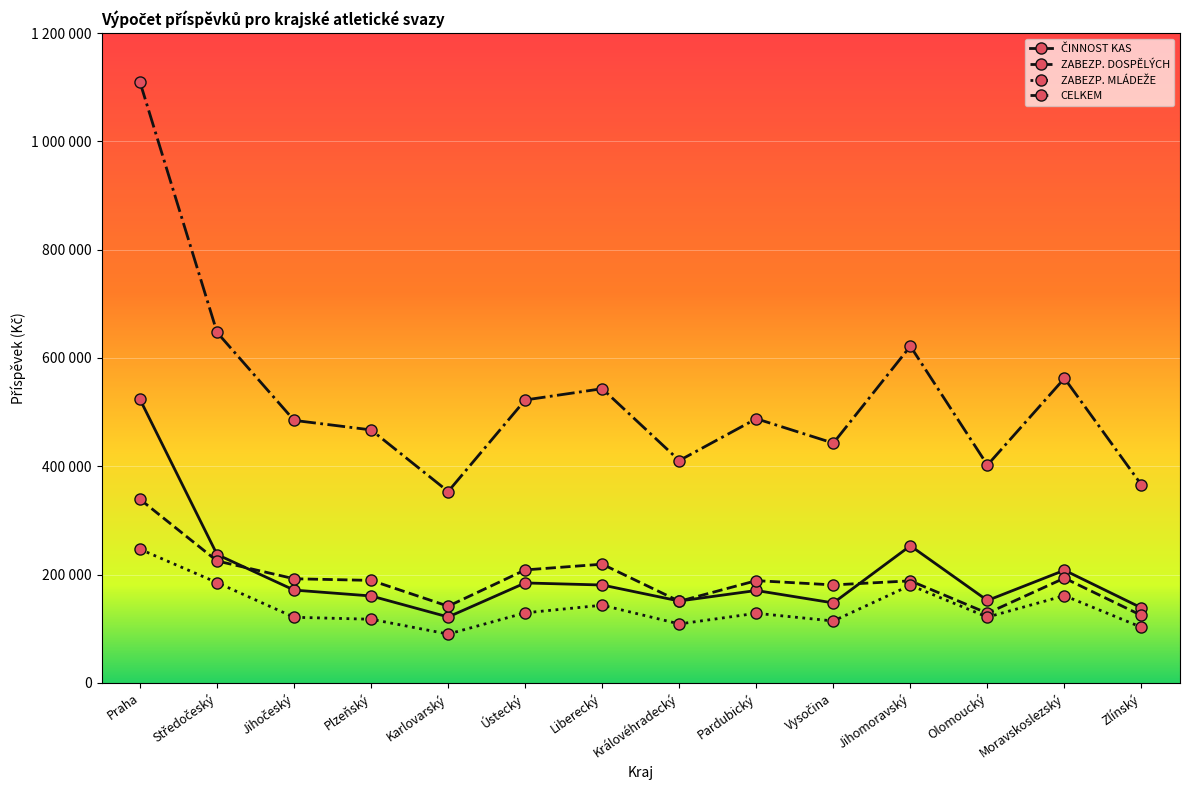

The ZABEZP. DOSPĚLÝCH series shows 188379 at Jihomoravský. True or false?

True